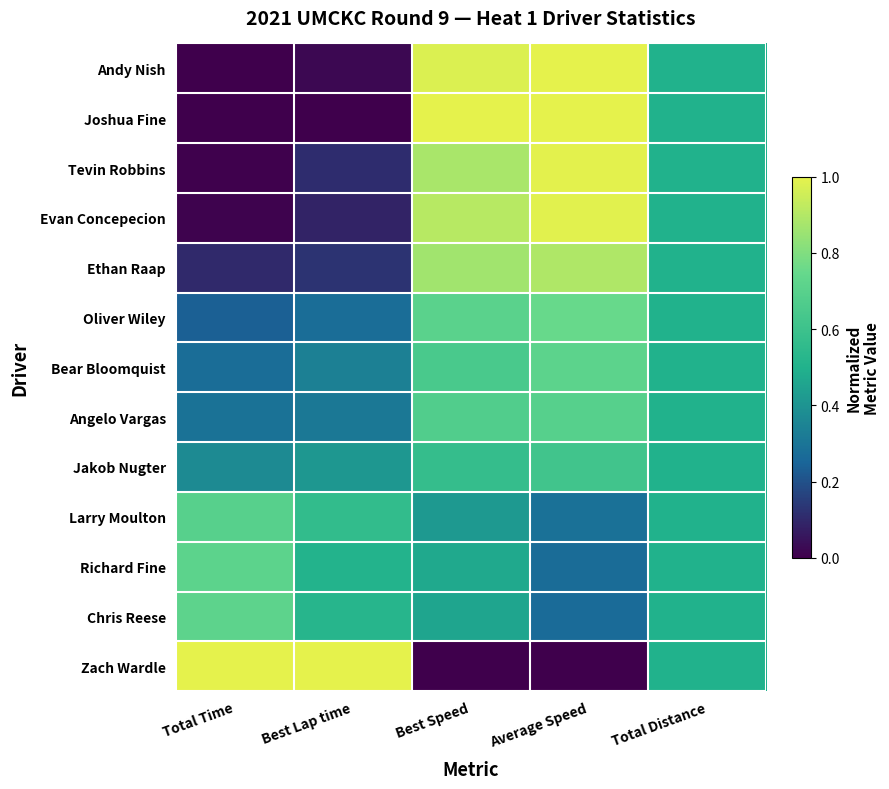

At which category is the sum across all series the highest?

Best Speed